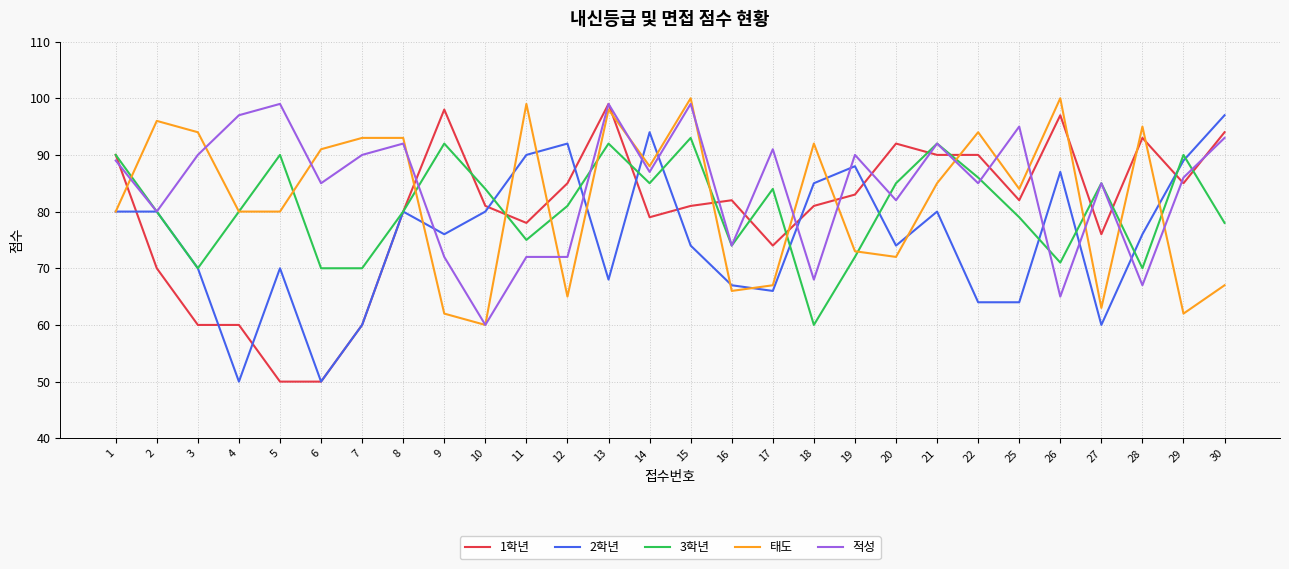

Is it true that 태도 equals 92 at 18?

True